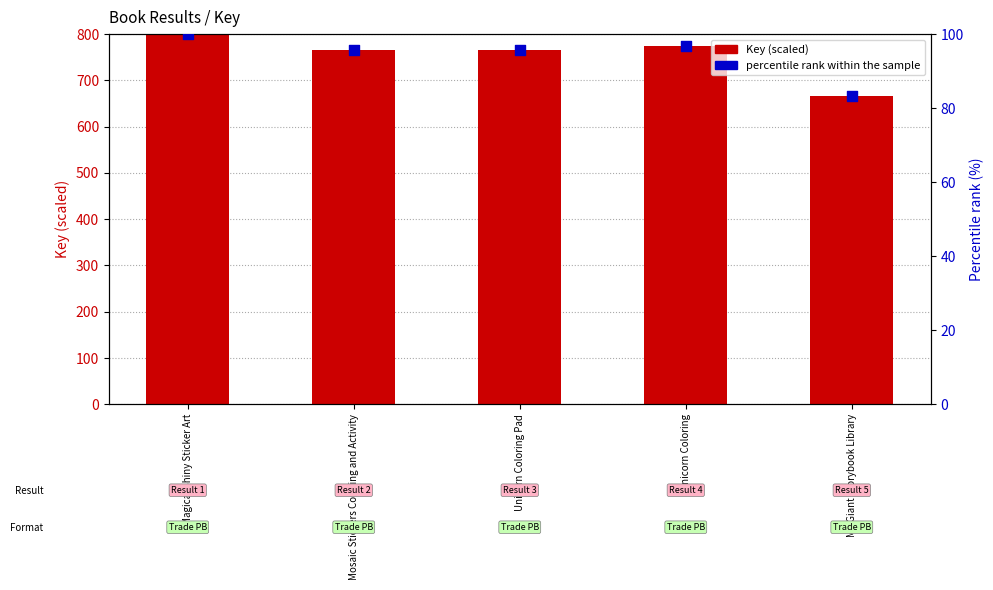

What is the total value across all series at Unicorn Coloring?

871.9